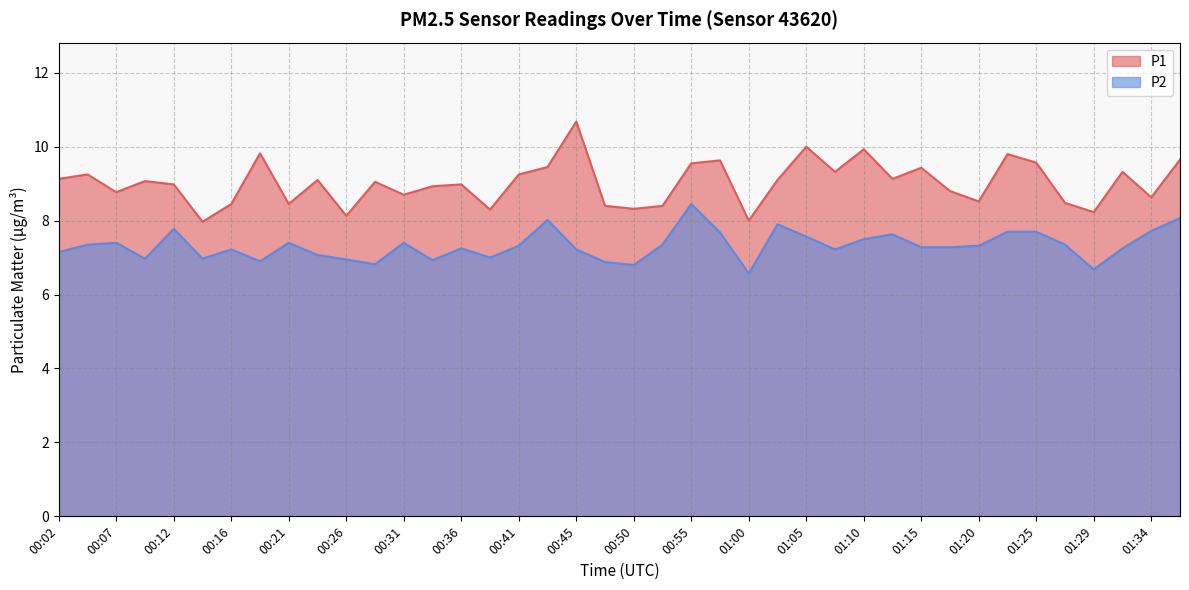

Reading left to right, transcribe all the data shown in this chart.

P1: 9.1	9.2	8.8	9.1	9.0	8.0	8.4	9.8	8.4	9.1	8.1	9.1	8.7	8.9	9.0	8.3	9.2	9.4	10.7	8.4	8.3	8.4	9.6	9.6	8.0	9.1	10.0	9.3	9.9	9.1	9.4	8.8	8.5	9.8	9.6	8.5	8.2	9.3	8.6	9.7
P2: 7.2	7.3	7.4	7.0	7.8	7.0	7.2	6.9	7.4	7.1	7.0	6.8	7.4	6.9	7.2	7.0	7.3	8.0	7.2	6.9	6.8	7.3	8.4	7.7	6.6	7.9	7.6	7.2	7.5	7.6	7.3	7.3	7.3	7.7	7.7	7.3	6.7	7.2	7.7	8.1